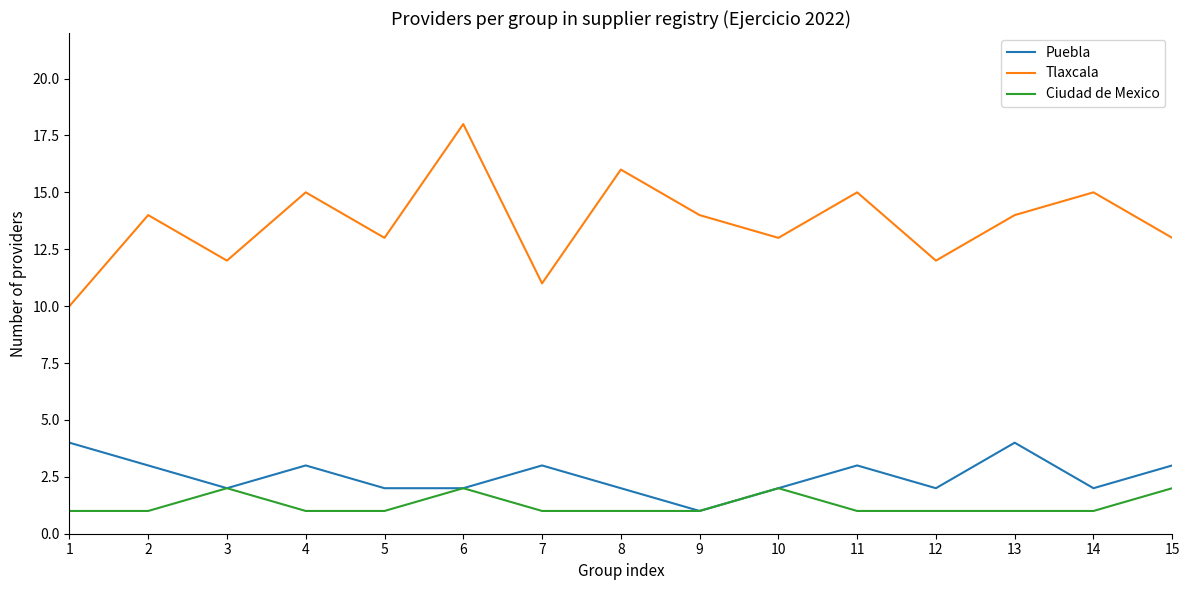

True or false: Ciudad de Mexico has more than 2 interior local peaks.

True